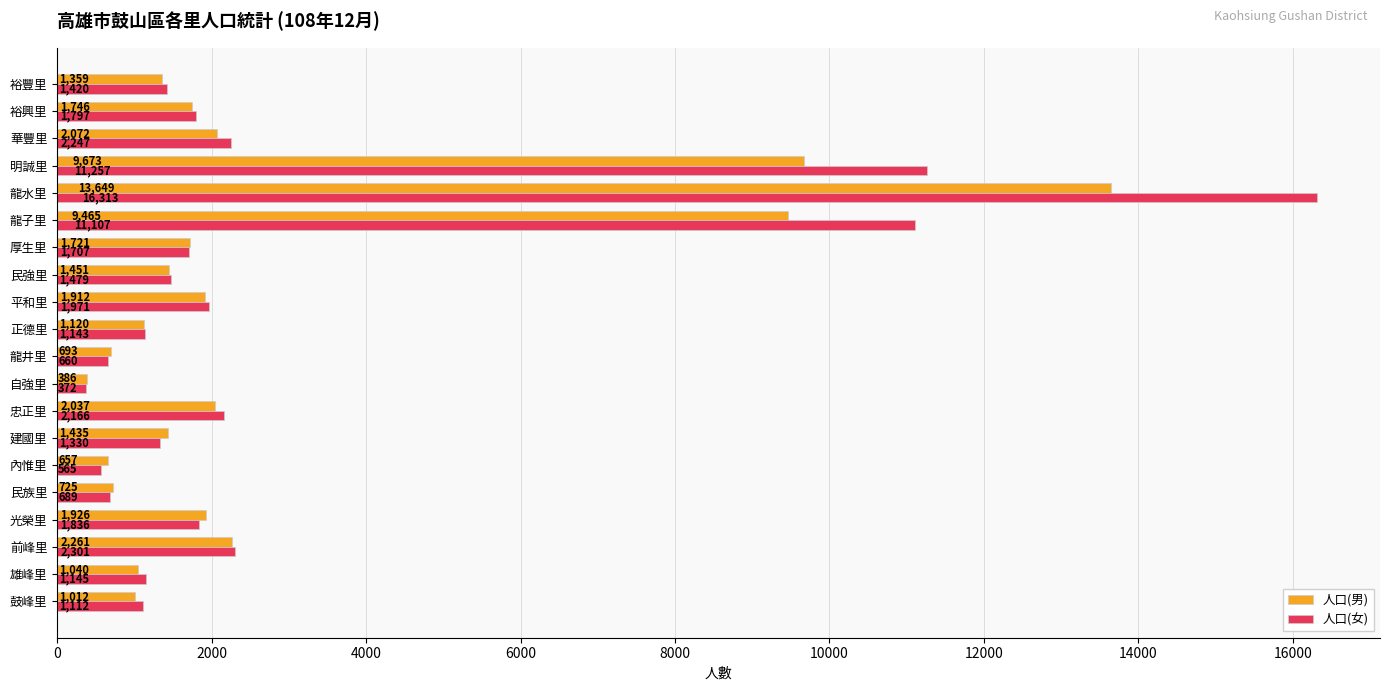

What is the spread (max minus min) of values at 自強里?

14